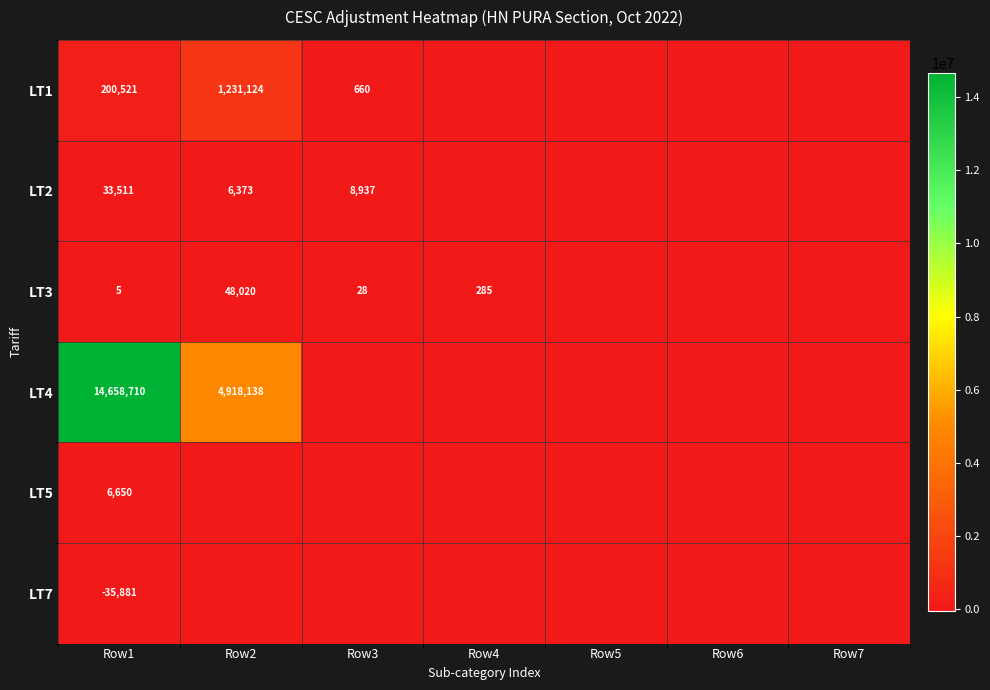

The value of LT7 at Row1 is -59799. True or false?

False